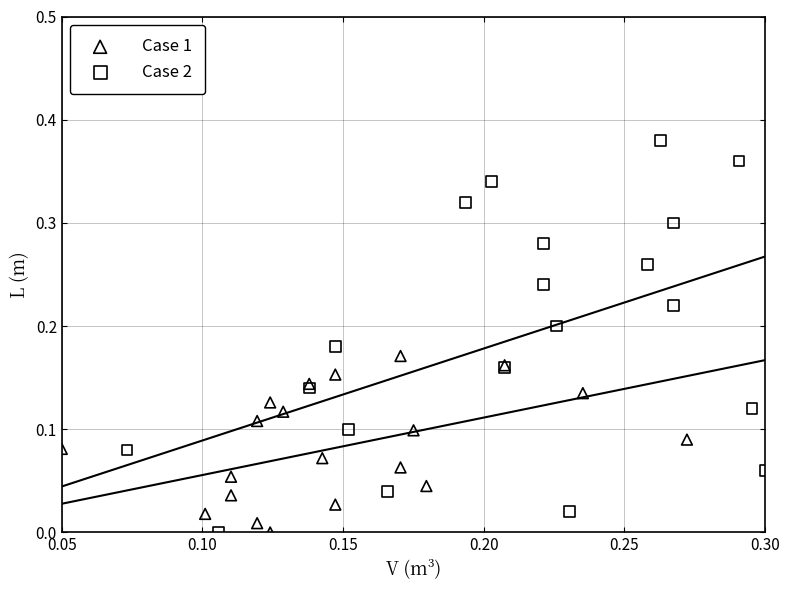

Which series contains the highest Y value?

Case 2